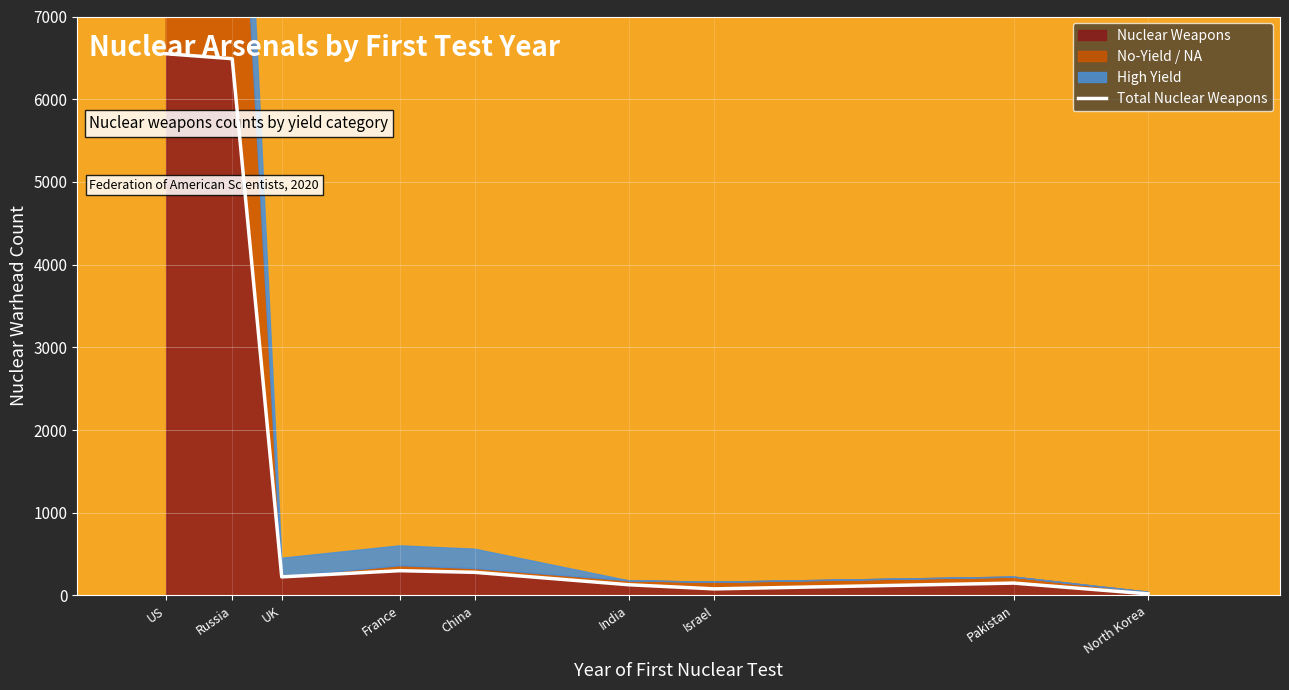

What is the value of the 1st point from the left?

6550